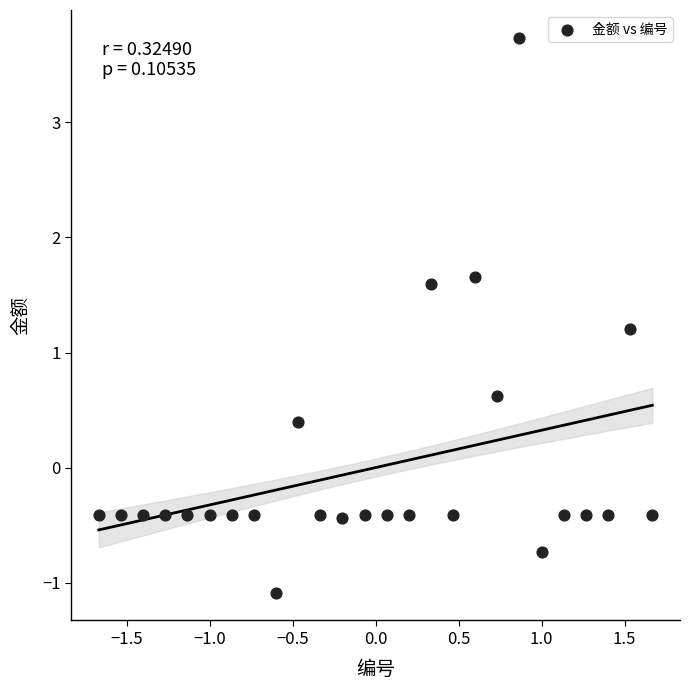

What Y value in the scatter plot is closest to 1?

1.2